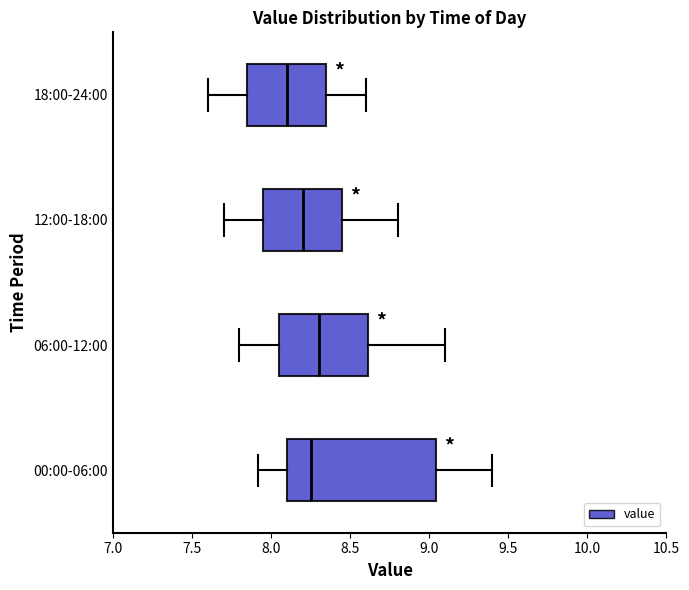

Reading bottom to top, read every box against the x-axis: the position of its median line, the range the box covers, and the ends of its whiskers. The values are not printed on the chart, so give them approximately, as read against the axis.

00:00-06:00: median 8.25, box 8.10 to 9.05, whiskers 7.90 to 9.40
06:00-12:00: median 8.30, box 8.05 to 8.60, whiskers 7.80 to 9.10
12:00-18:00: median 8.20, box 7.95 to 8.45, whiskers 7.70 to 8.80
18:00-24:00: median 8.10, box 7.85 to 8.35, whiskers 7.60 to 8.60